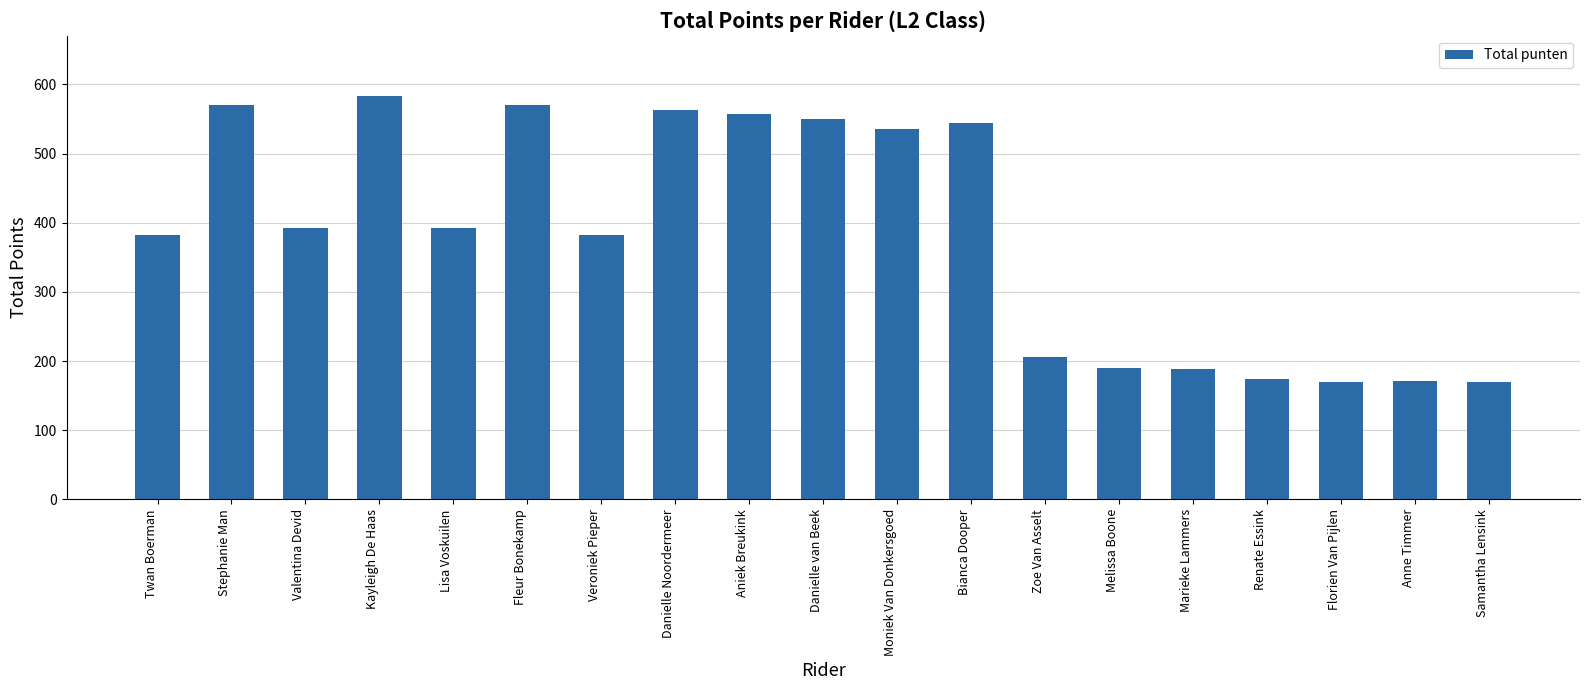

What is the average value?

383.9